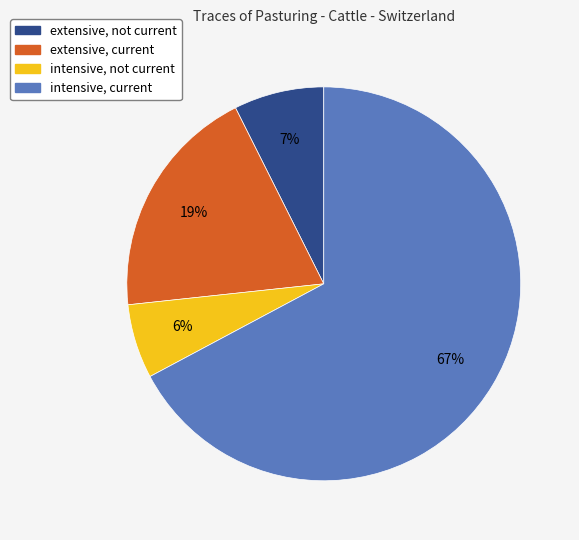

Count the number of slices in the pie.

4